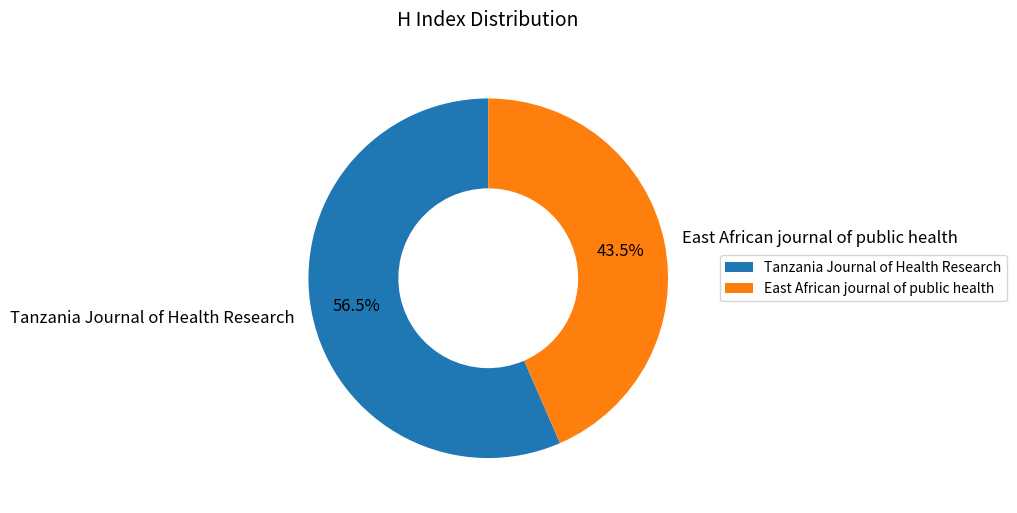

What is the majority slice?

Tanzania Journal of Health Research